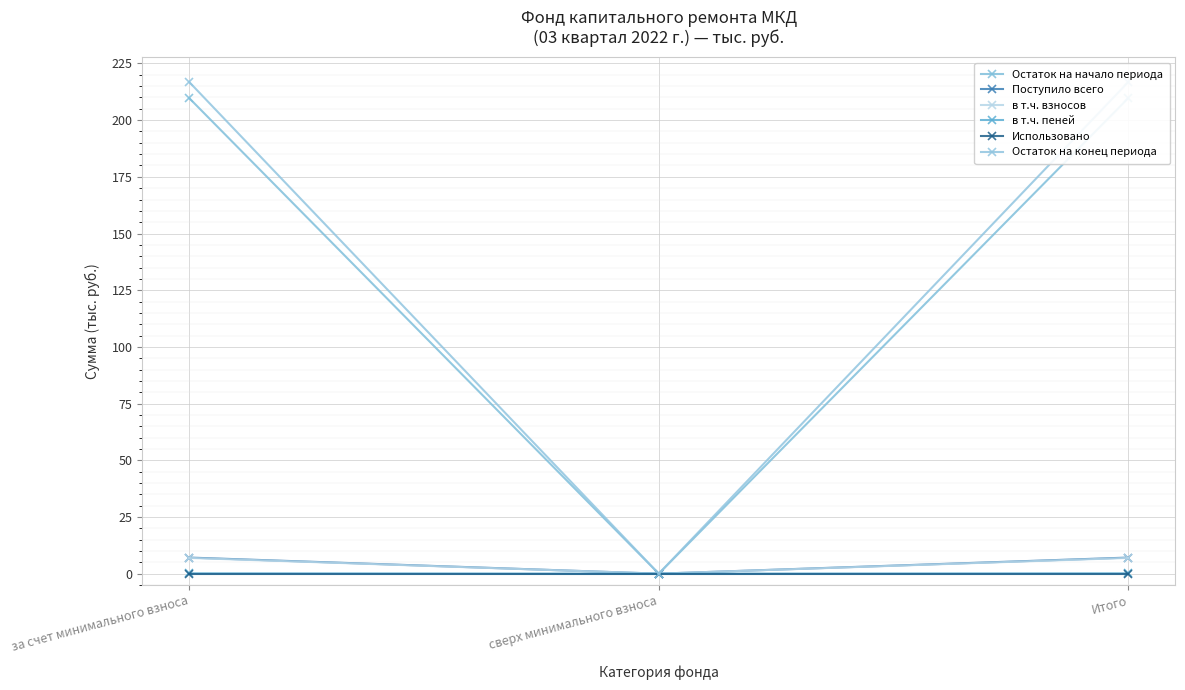

Which series changed the most between за счет минимального взноса and Итого?

Остаток на начало периода